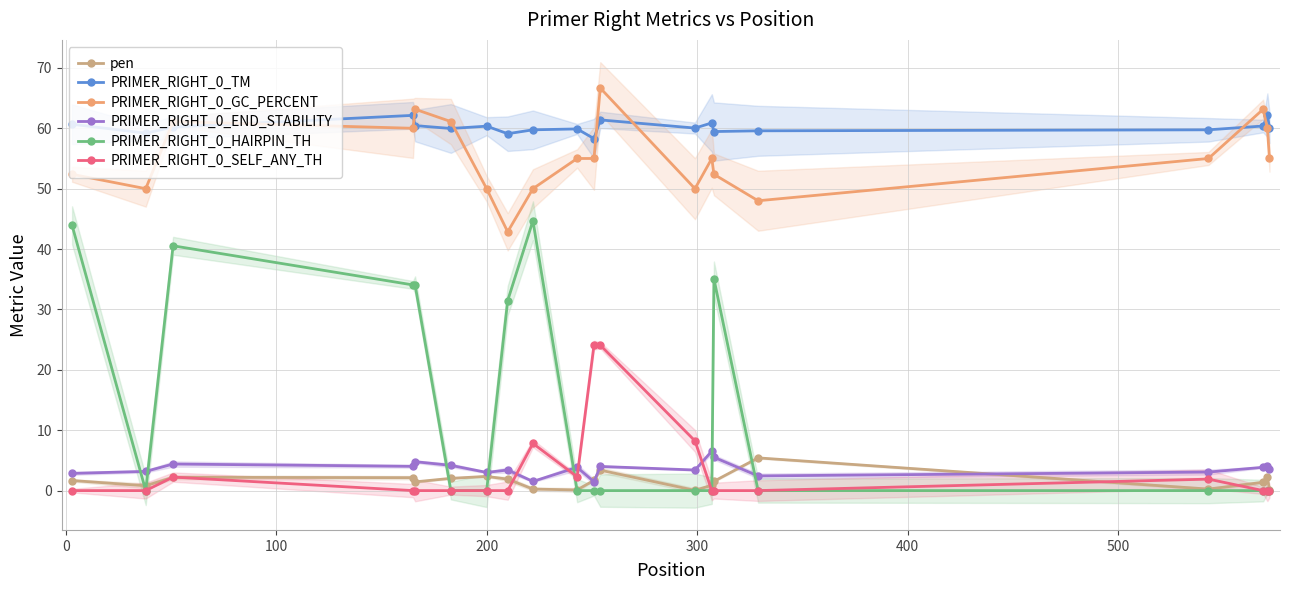

Rank the series by their maximum value, from lowest to highest.

pen, PRIMER_RIGHT_0_END_STABILITY, PRIMER_RIGHT_0_SELF_ANY_TH, PRIMER_RIGHT_0_HAIRPIN_TH, PRIMER_RIGHT_0_TM, PRIMER_RIGHT_0_GC_PERCENT